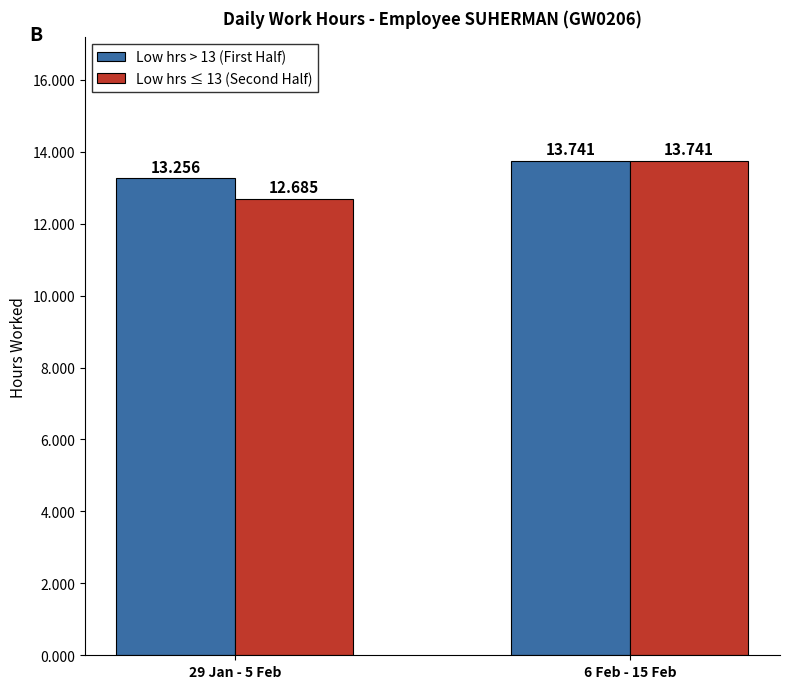

True or false: Low hrs > 13 (First Half) has a value of 2.7 at 29 Jan - 5 Feb.

False